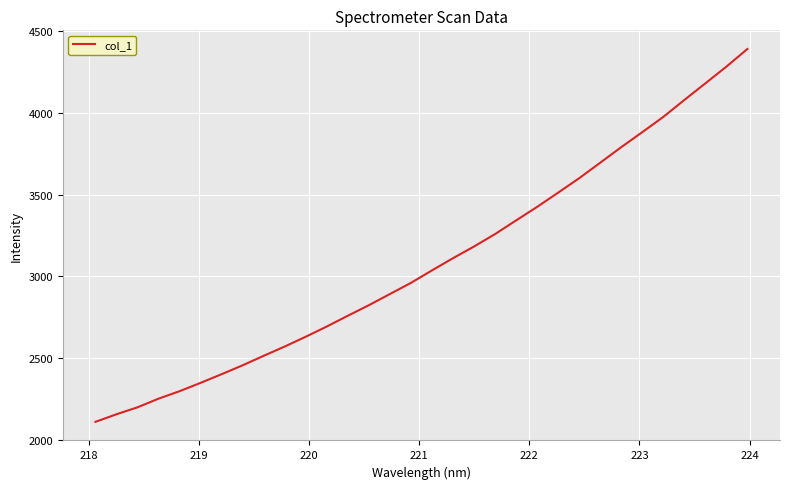

What is the difference between the maximum and minimum values?

2282.1